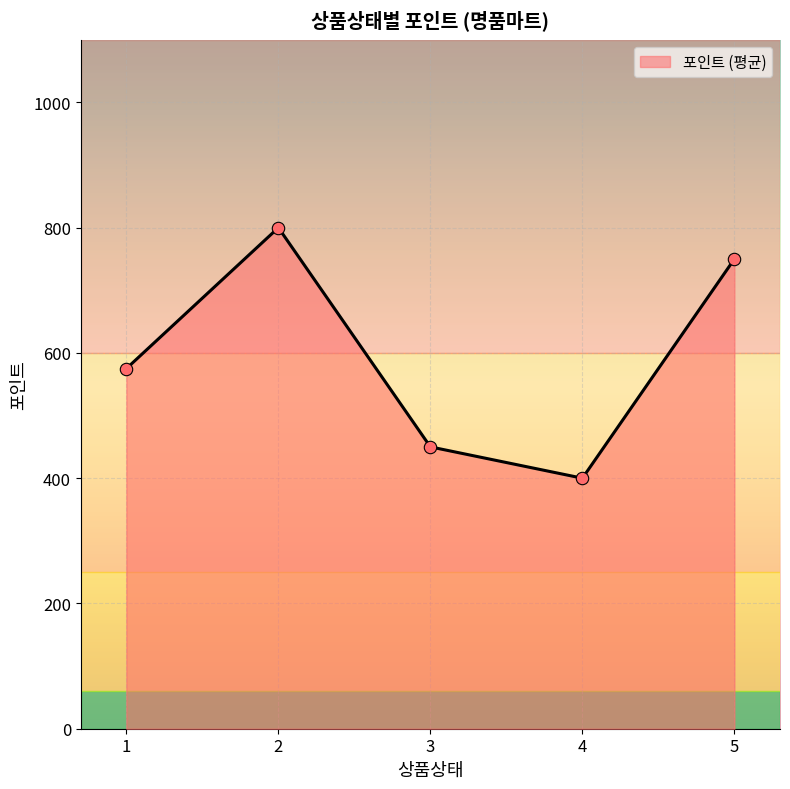

What is the highest value of the 포인트 (평균) series?

798.8